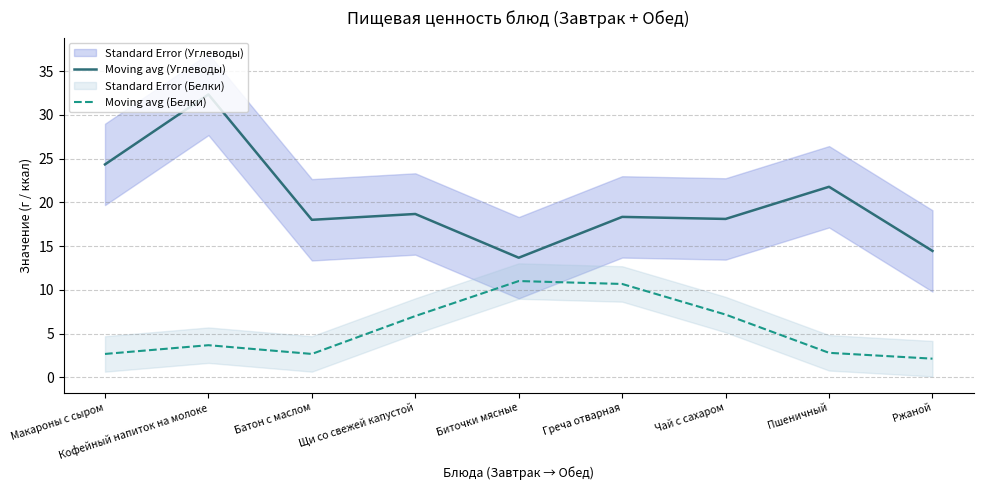

At which label is Moving avg (Углеводы) closest to 22?

Пшеничный